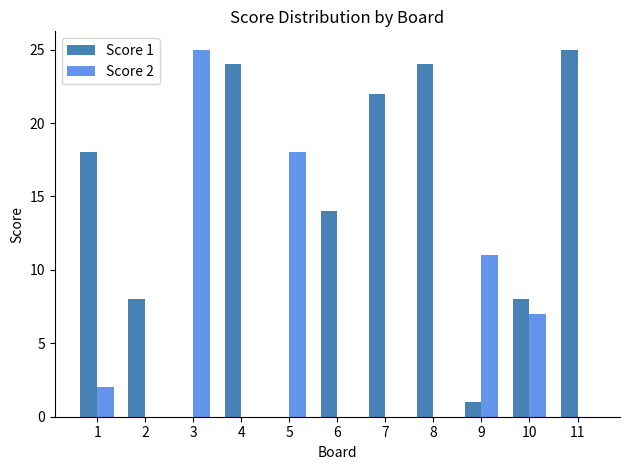

Which series changed the most between 1 and 8?

Score 1